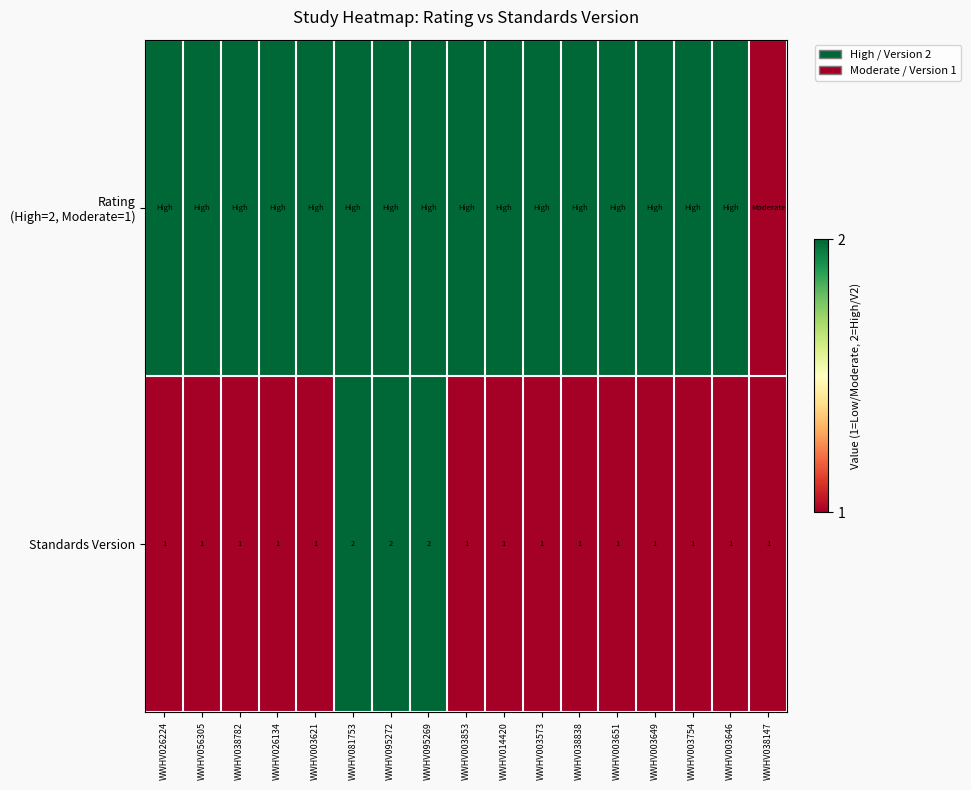

What is the sum of the Standards Version values at WWHV038838 and WWHV095269?

3